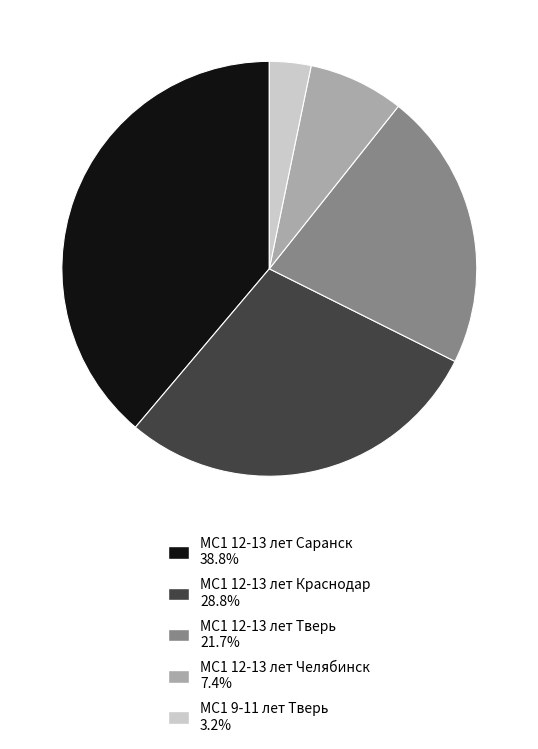

How many slices are in this pie chart?

5